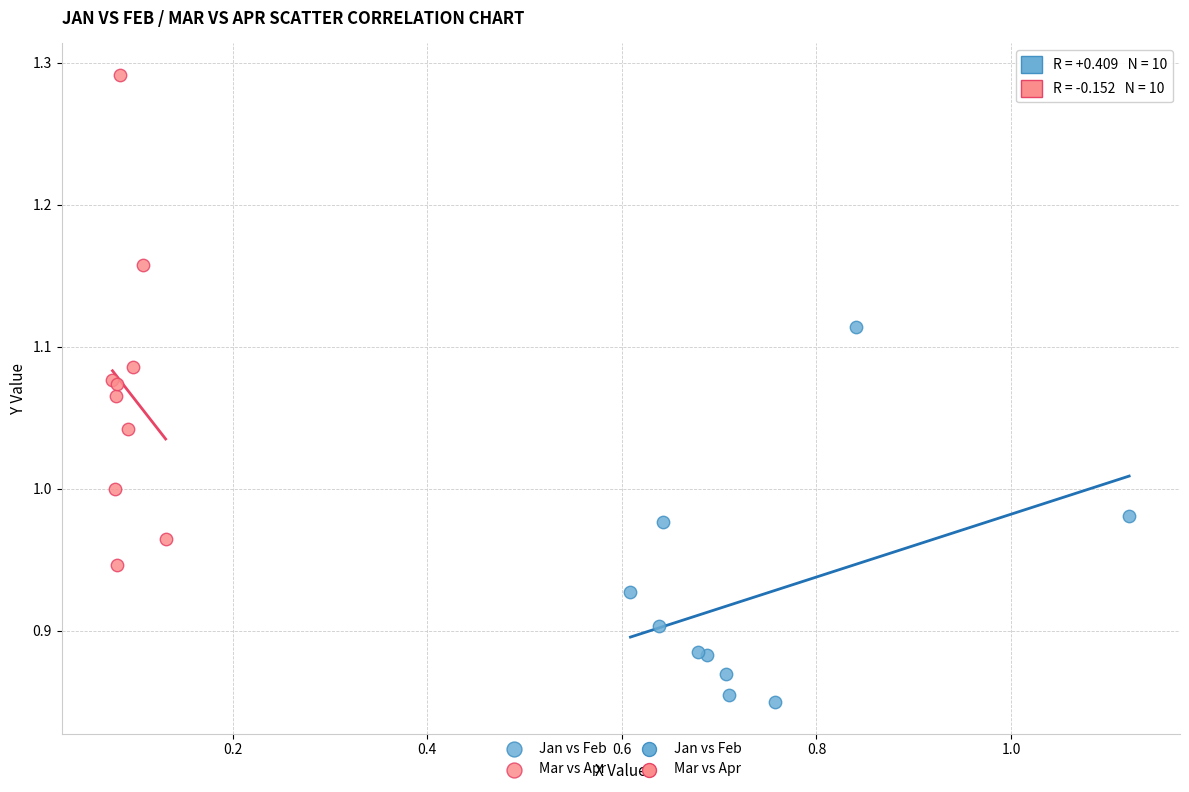

Which series reaches the maximum Y coordinate?

Mar vs Apr